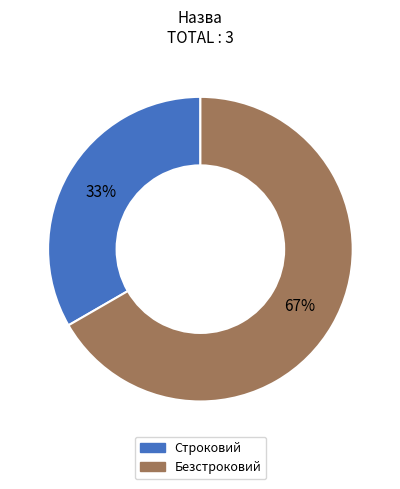

Between Безстроковий and Строковий, which is larger?

Безстроковий